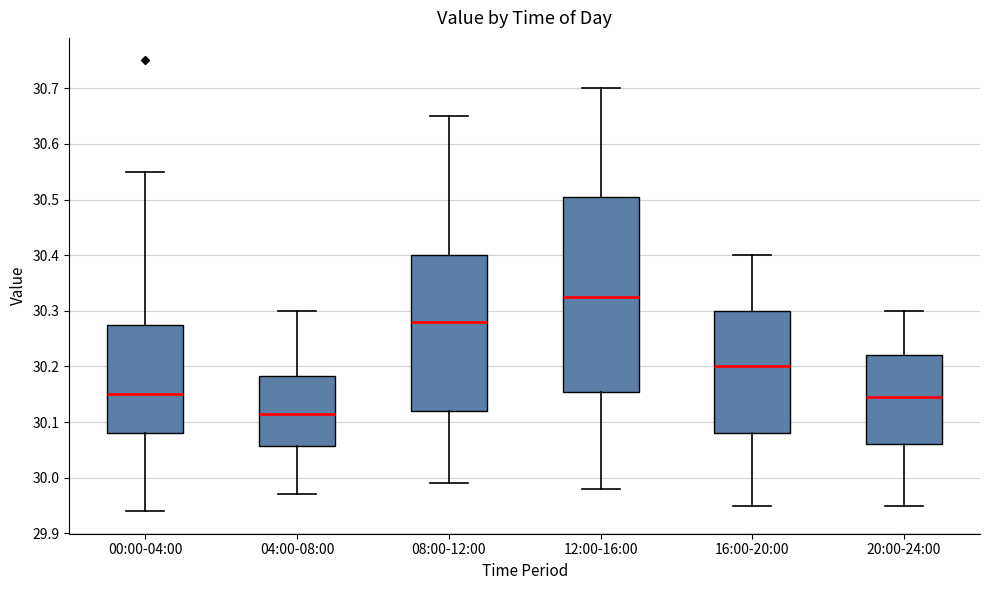

Which box has the highest median line?

12:00-16:00